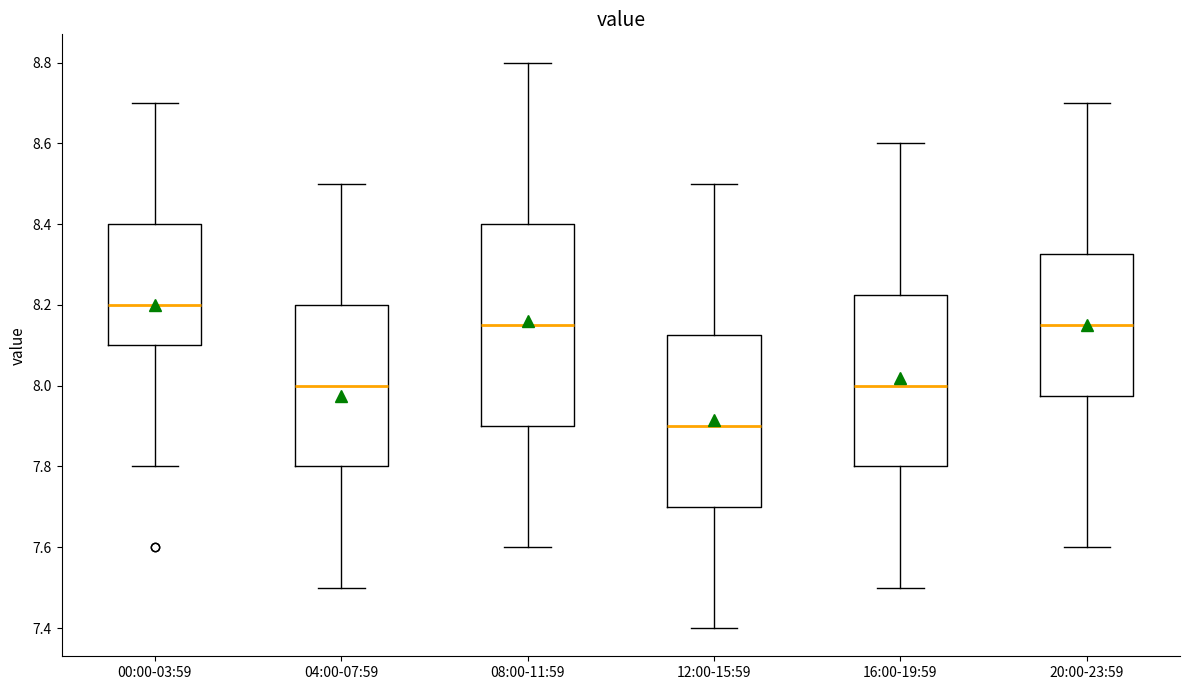

Reading left to right, transcribe this box plot: for each box, give where its median line is, the range the box spans, and where its two whiskers end, as read against the y-axis. The values are not printed on the chart, so give them approximately, as read against the axis.

00:00-03:59: median 8.20, box 8.10 to 8.40, whiskers 7.80 to 8.70
04:00-07:59: median 8.00, box 7.80 to 8.20, whiskers 7.50 to 8.50
08:00-11:59: median 8.16, box 7.90 to 8.40, whiskers 7.60 to 8.80
12:00-15:59: median 7.90, box 7.70 to 8.12, whiskers 7.40 to 8.50
16:00-19:59: median 8.00, box 7.80 to 8.22, whiskers 7.50 to 8.60
20:00-23:59: median 8.16, box 7.98 to 8.32, whiskers 7.60 to 8.70